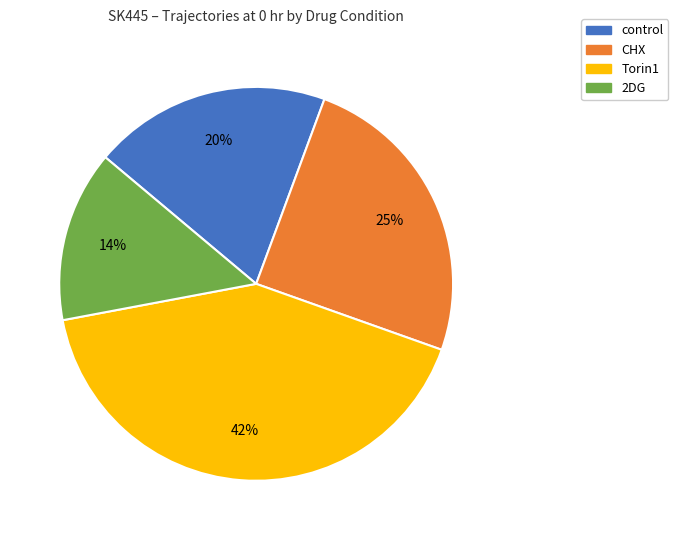

Which has a higher value, Torin1 or control?

Torin1